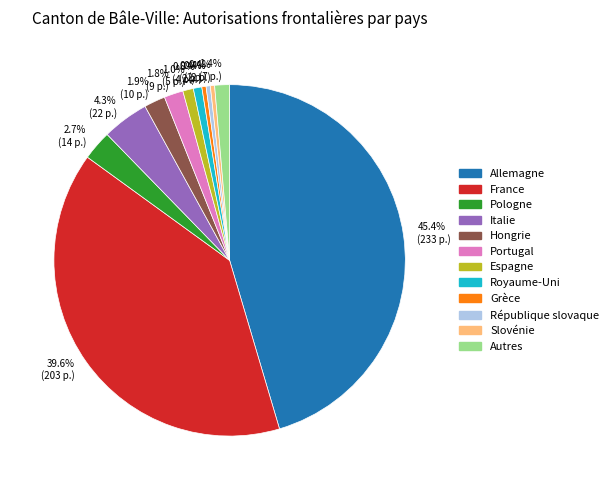

Does any single category account for the majority?

No